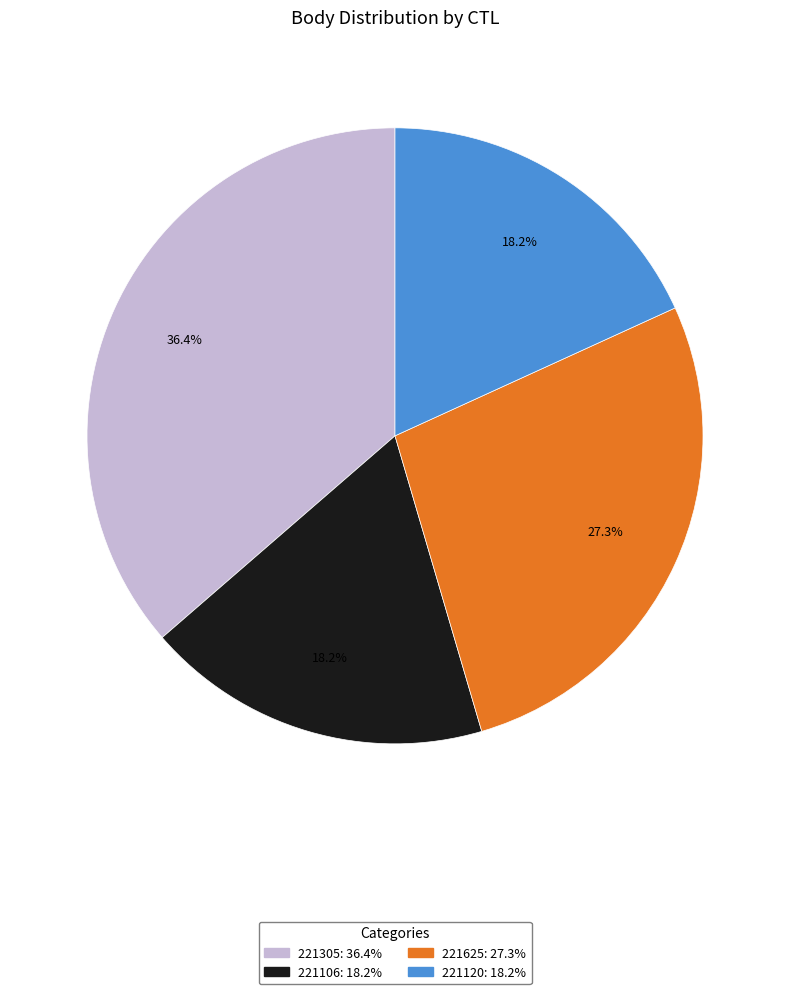

True or false: 221106 accounts for 25% of the total.

False